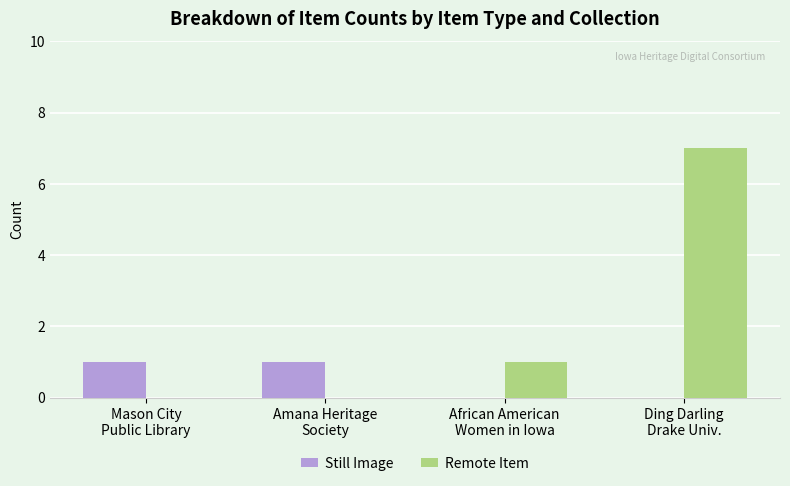

Between African American
Women in Iowa and Ding Darling
Drake Univ., which series saw the biggest shift?

Remote Item